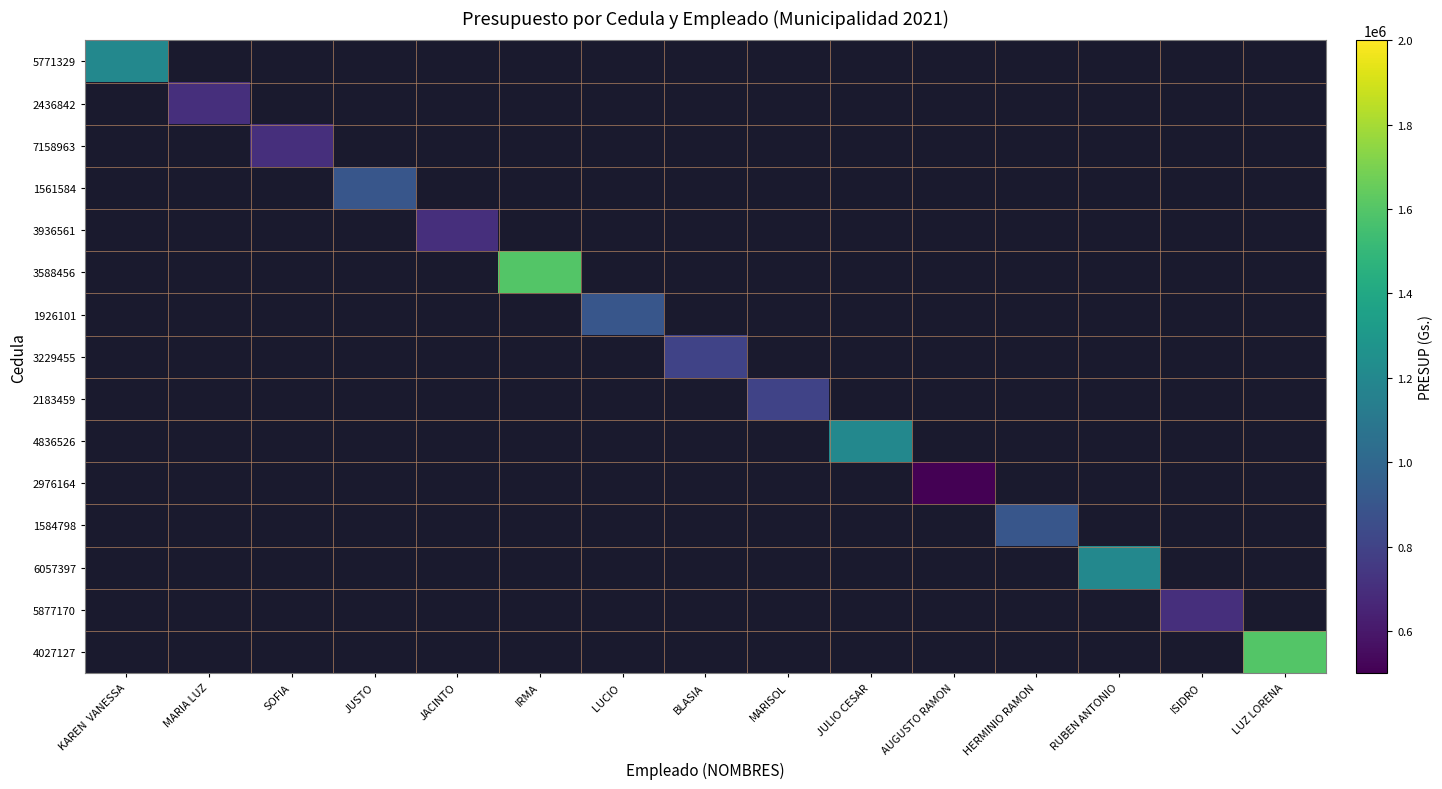

List the labels in order of 5771329 value, smallest first.

KAREN VANESSA, MARIA LUZ, SOFIA, JUSTO, JACINTO, IRMA, LUCIO, BLASIA, MARISOL, JULIO CESAR, AUGUSTO RAMON, HERMINIO RAMON, RUBEN ANTONIO, ISIDRO, LUZ LORENA